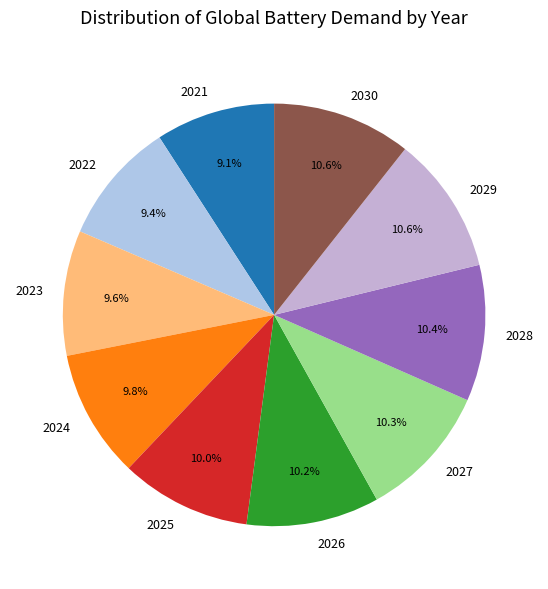

What percentage is the 2023 slice, to the nearest percent?

10%